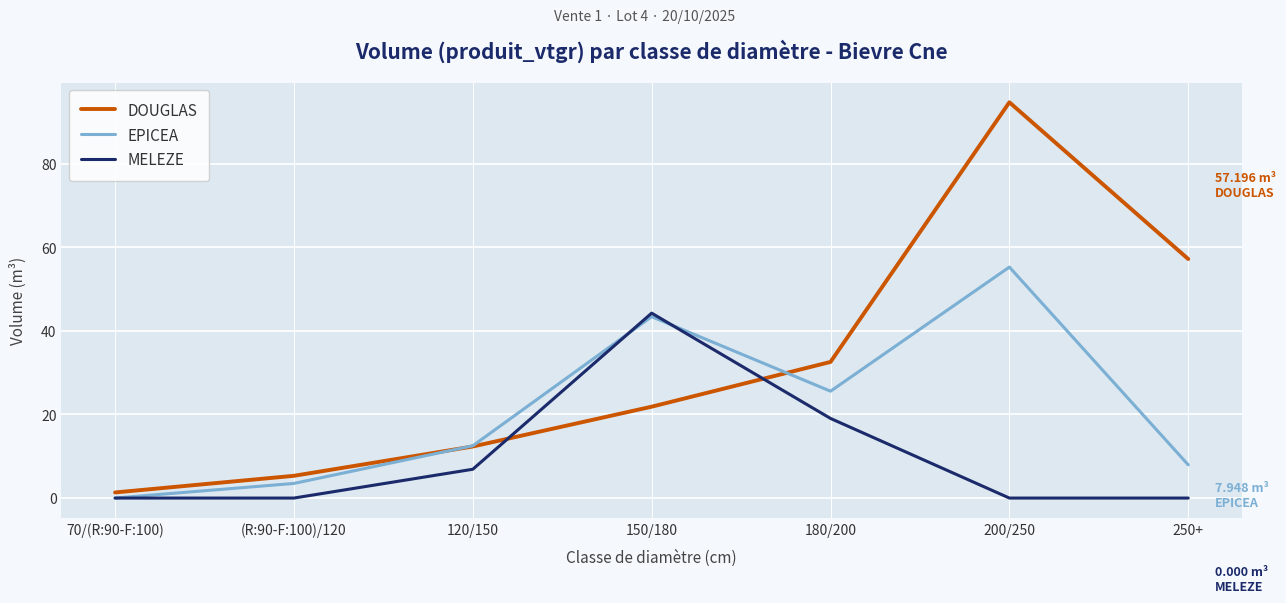

What is the sum of the DOUGLAS values at 250+ and 70/(R:90-F:100)?

58.5